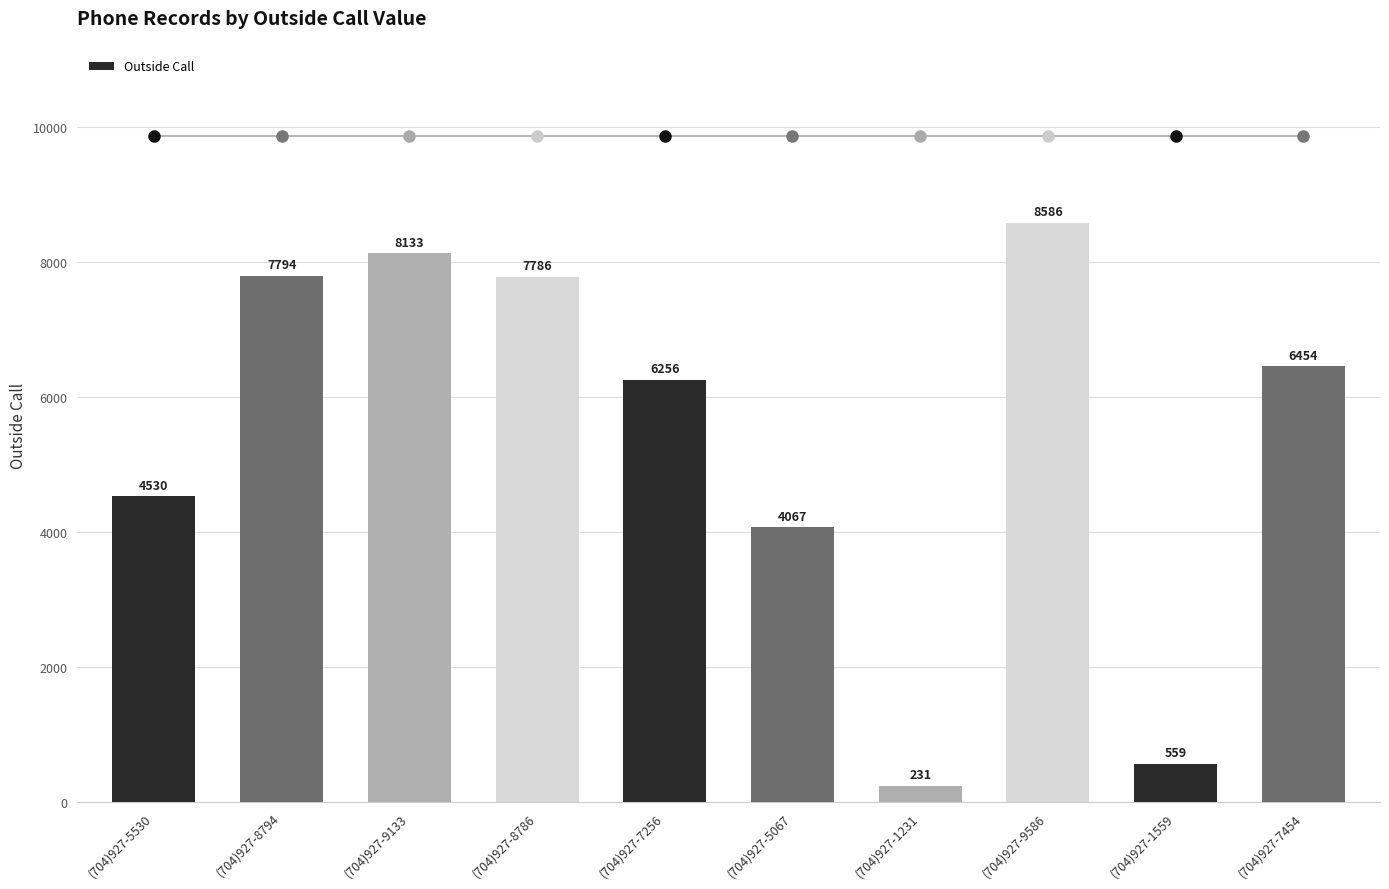

Count the number of values greater than 6454.

4